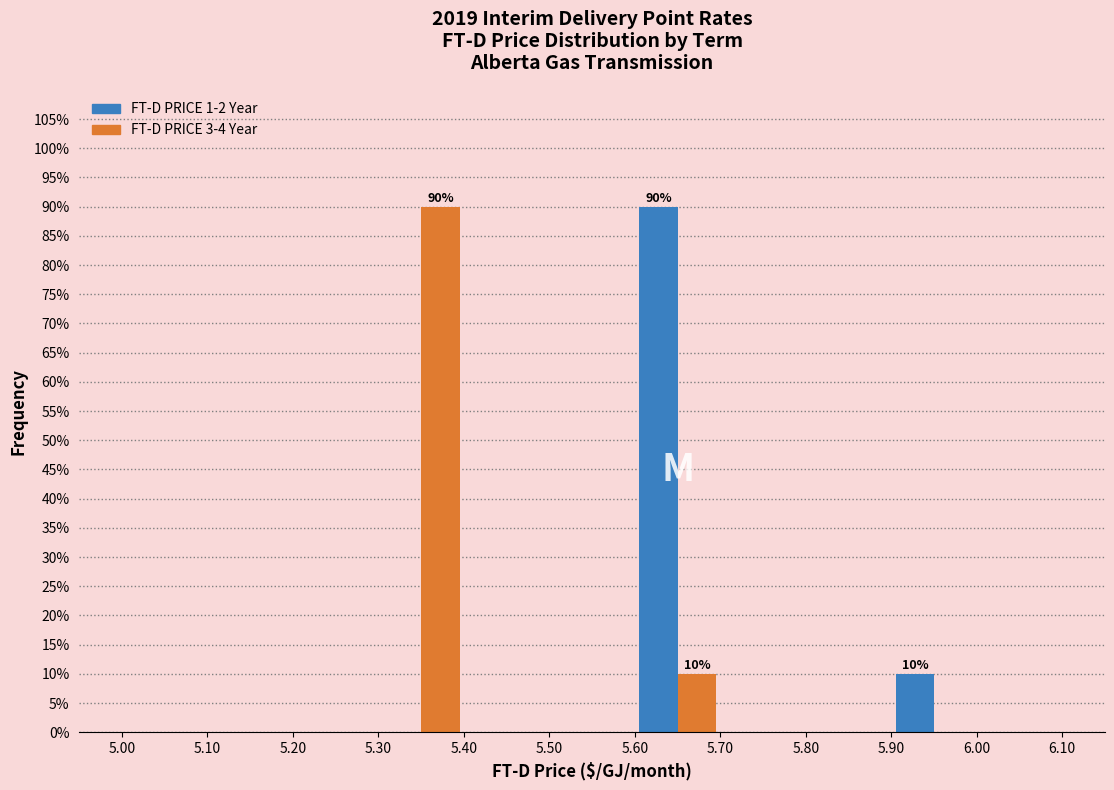

In the FT-D PRICE 3-4 Year series, which range on the x-axis has the tallest bar?

5.30 to 5.40